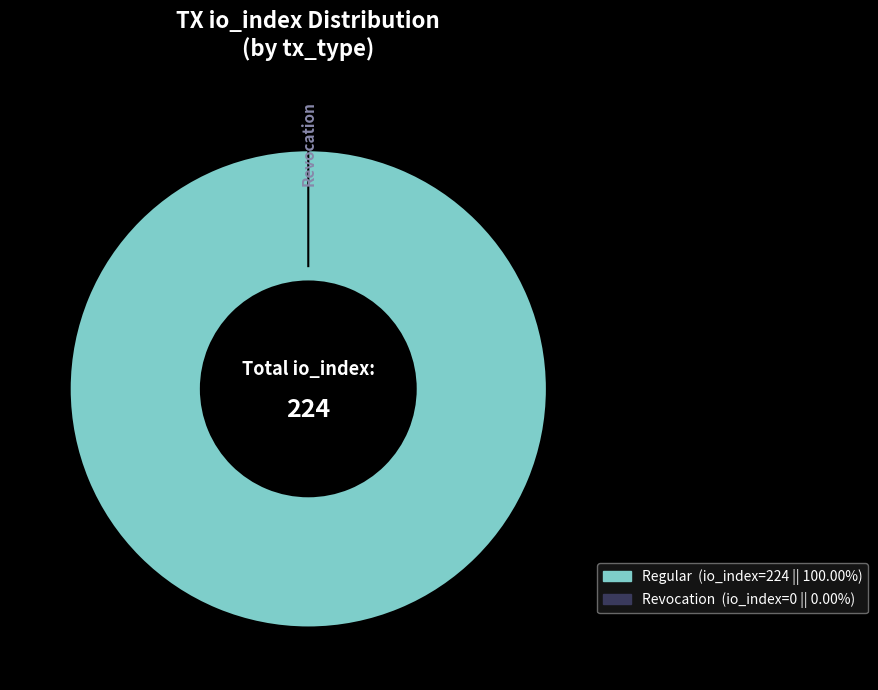

What is the change in value from Regular (io_index=224) to Revocation (io_index=0)?

-224